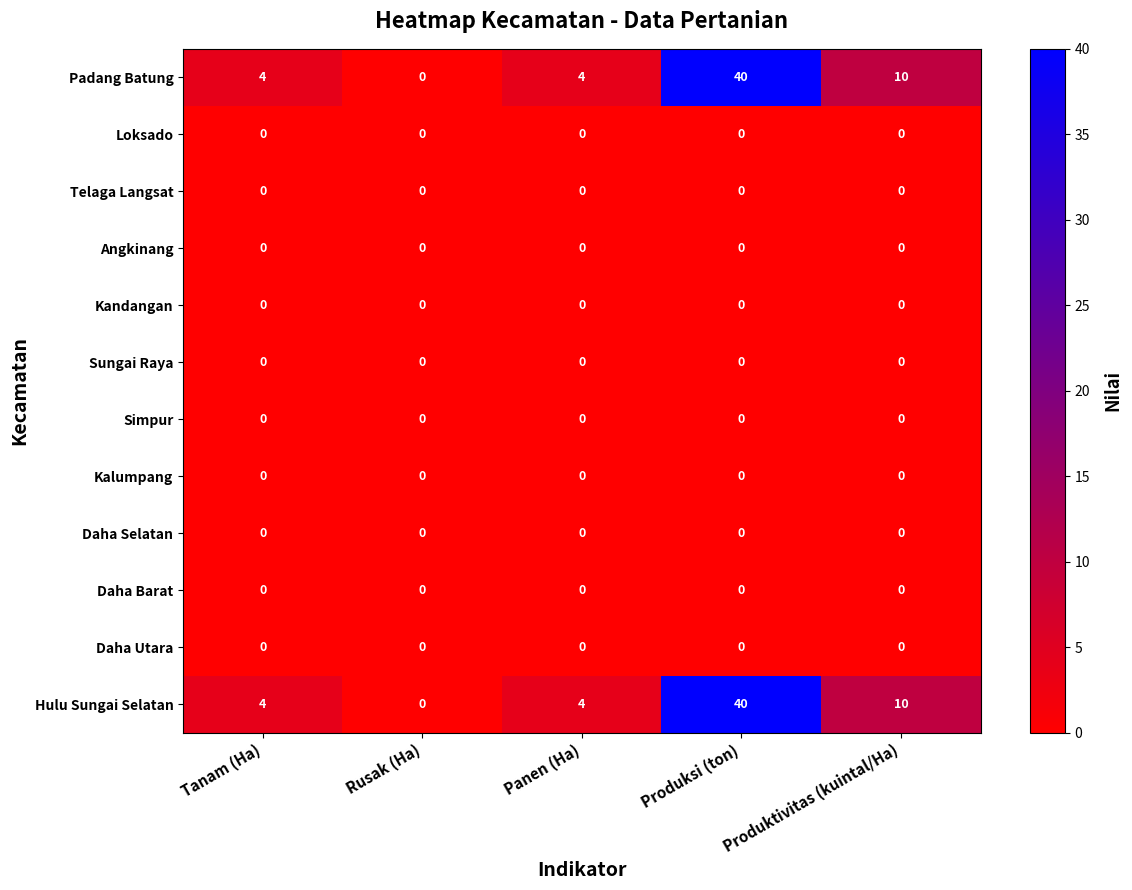

How many categories are shown in the chart?

5